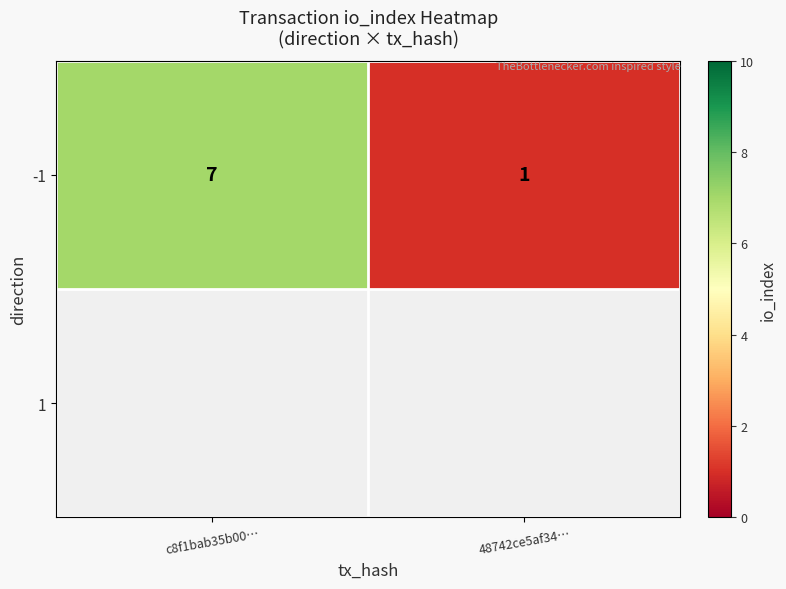

What is the average value?

4